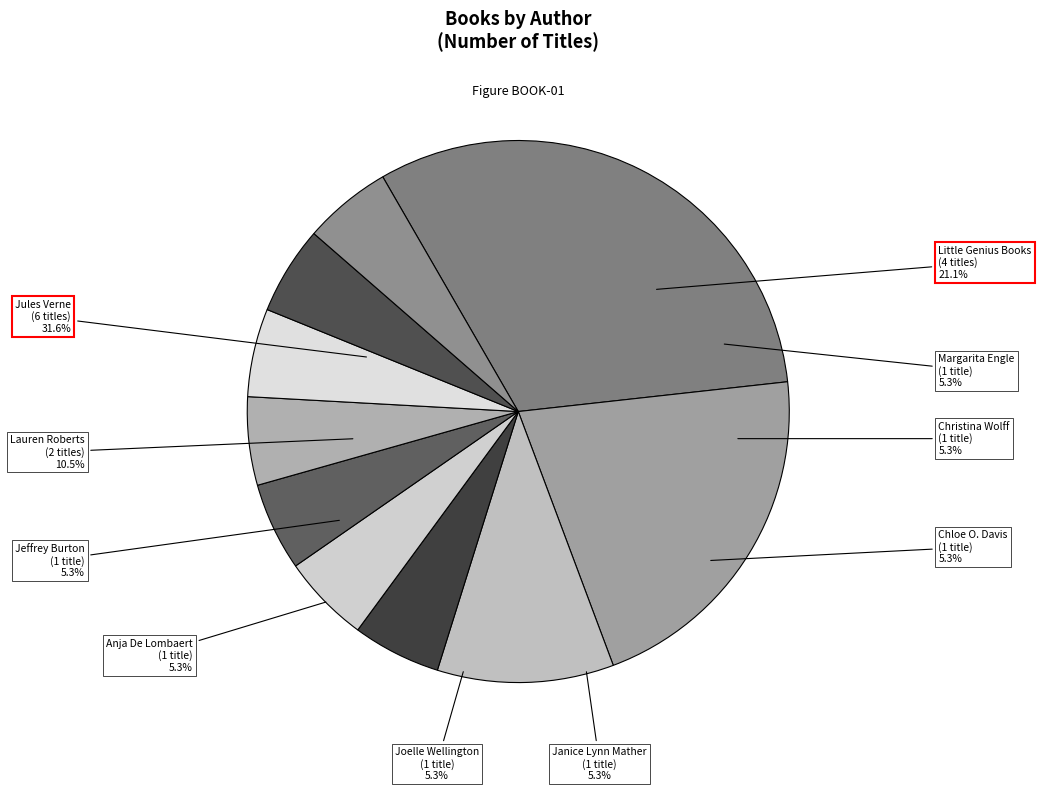

True or false: Jules Verne (1805938) accounts for 23% of the total.

False